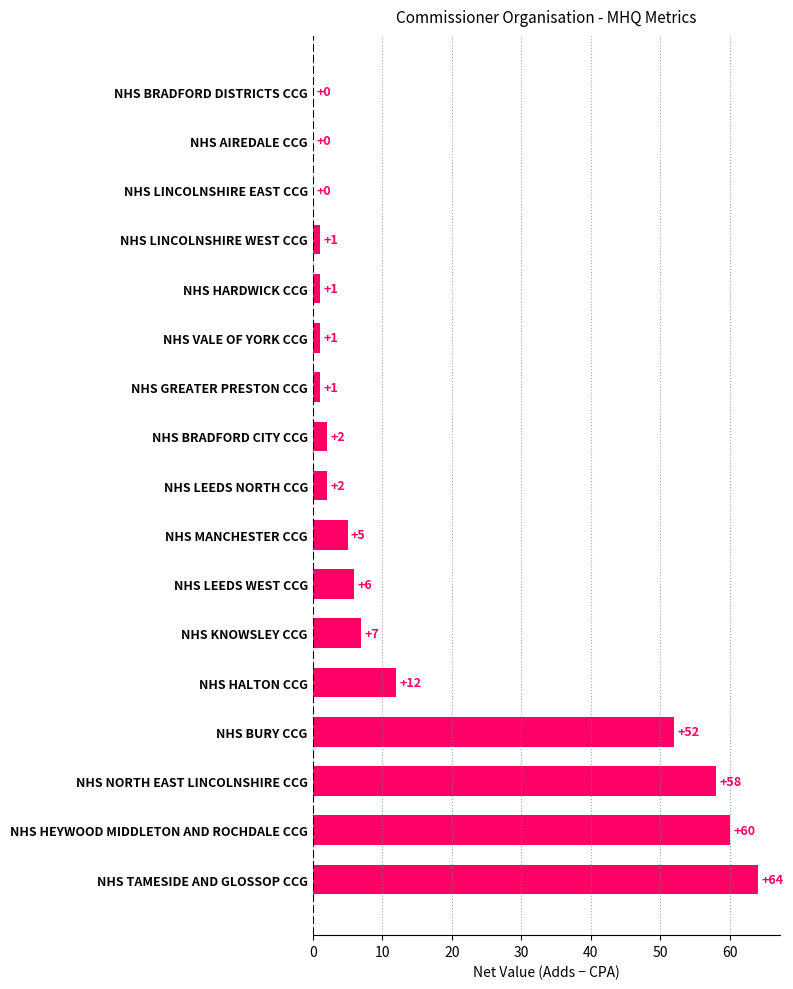

Reading bottom to top, transcribe all the data shown in this chart.

NHS TAMESIDE AND GLOSSOP CCG=64	NHS HEYWOOD MIDDLETON AND ROCHDALE CCG=60	NHS NORTH EAST LINCOLNSHIRE CCG=58	NHS BURY CCG=52	NHS HALTON CCG=12	NHS KNOWSLEY CCG=7	NHS LEEDS WEST CCG=6	NHS MANCHESTER CCG=5	NHS LEEDS NORTH CCG=2	NHS BRADFORD CITY CCG=2	NHS GREATER PRESTON CCG=1	NHS VALE OF YORK CCG=1	NHS HARDWICK CCG=1	NHS LINCOLNSHIRE WEST CCG=1	NHS LINCOLNSHIRE EAST CCG=0	NHS AIREDALE CCG=0	NHS BRADFORD DISTRICTS CCG=0